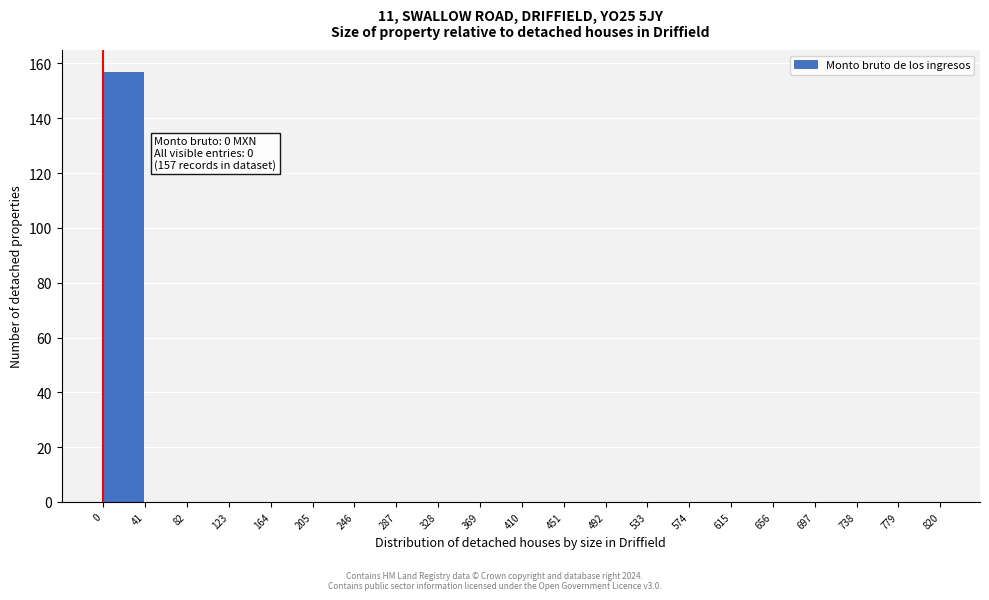

Which range on the x-axis has the tallest bar?

0 to 41